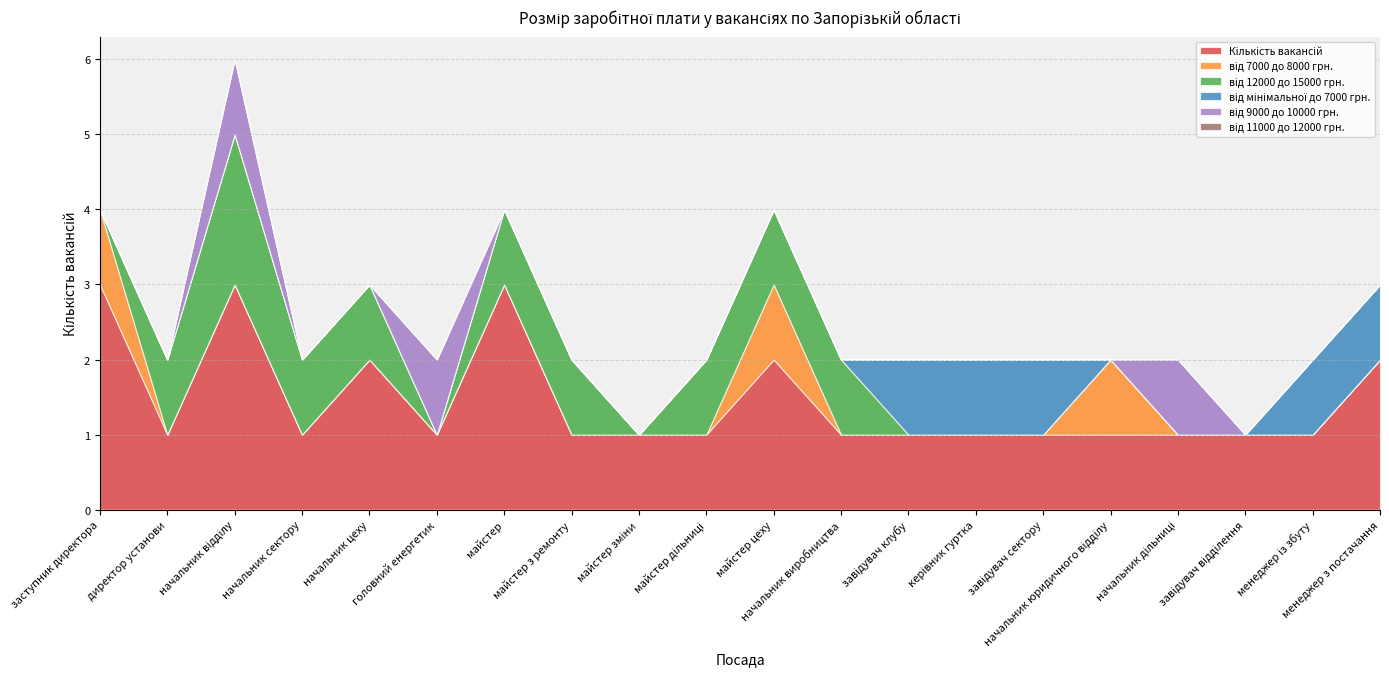

The value of від 11000 до 12000 грн. at менеджер з постачання is 0. True or false?

True